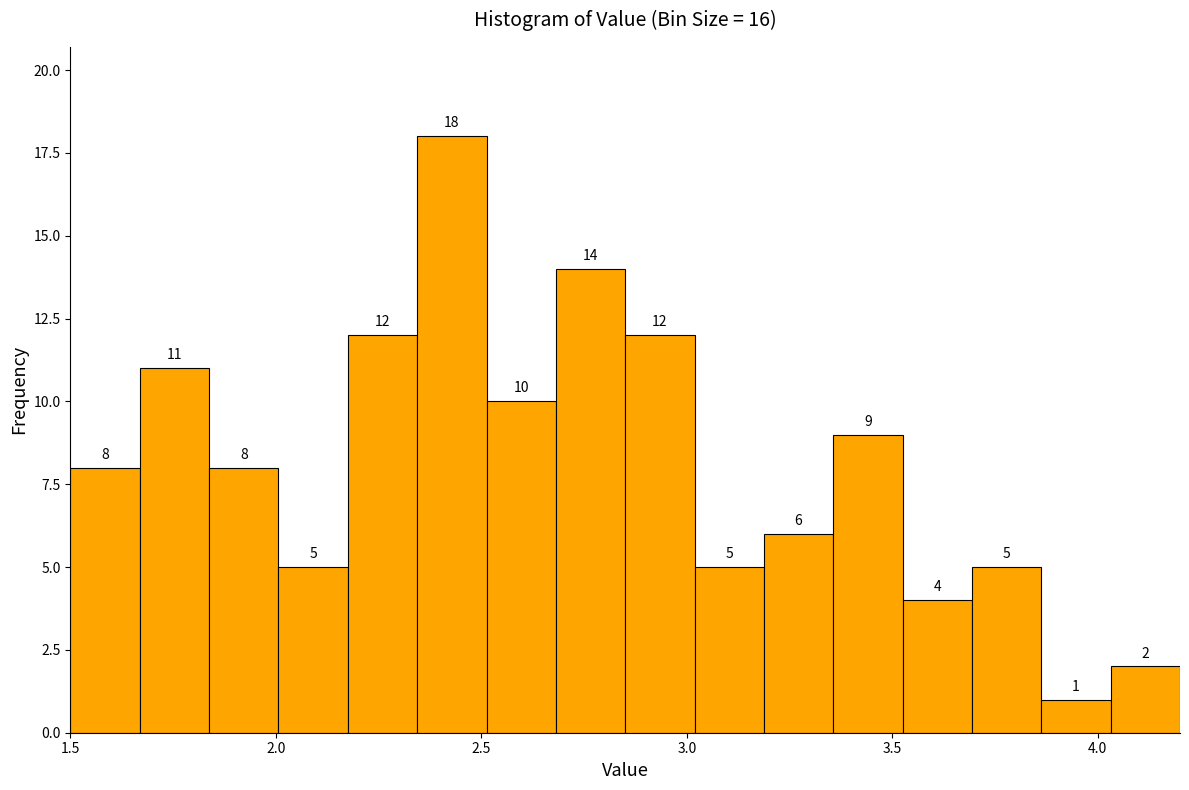

Around what value on the x-axis is the tallest bar? Give the approximate position of its centre, as read against the axis.

2.45